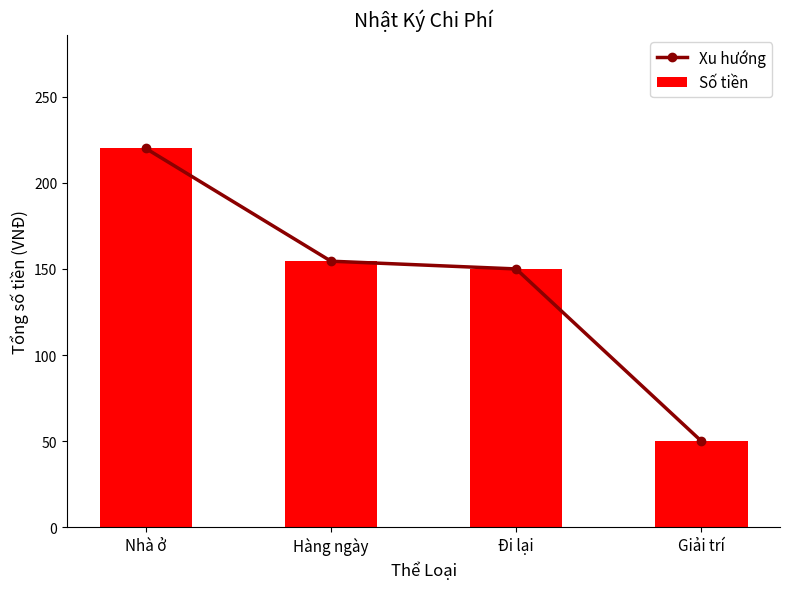

Reading left to right, list all the values displayed in this chart.

Xu hướng: Nhà ở=220.0	Hàng ngày=154.5	Đi lại=150.0	Giải trí=50.0
Số tiền: Nhà ở=220.0	Hàng ngày=154.5	Đi lại=150.0	Giải trí=50.0